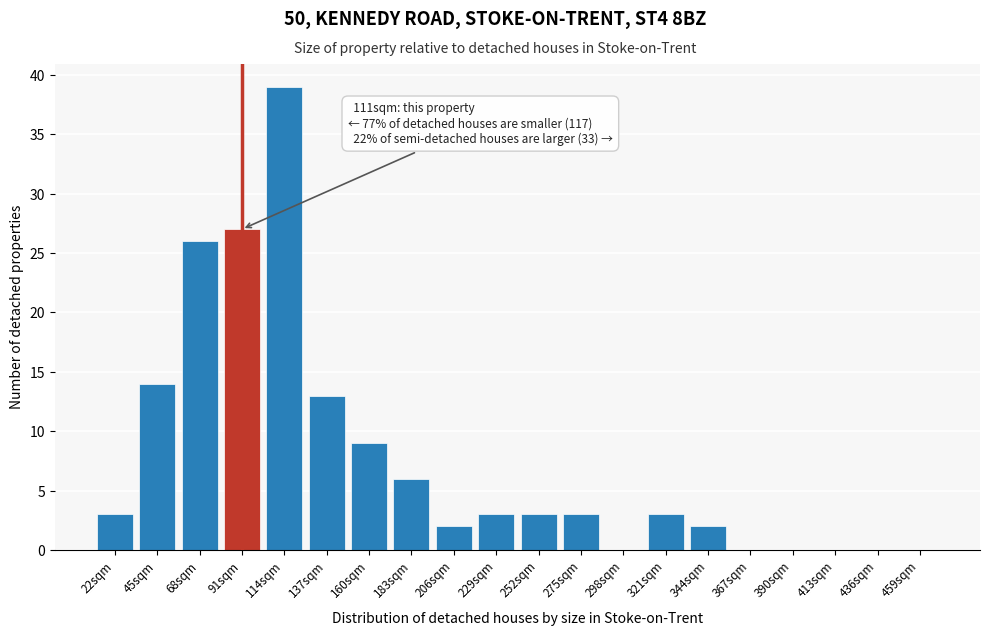

Reading left to right, extract all data points from this chart.

22sqm=3	45sqm=14	68sqm=26	91sqm=27	114sqm=39	137sqm=13	160sqm=9	183sqm=6	206sqm=2	229sqm=3	252sqm=3	275sqm=3	298sqm=0	321sqm=3	344sqm=2	367sqm=0	390sqm=0	413sqm=0	436sqm=0	459sqm=0